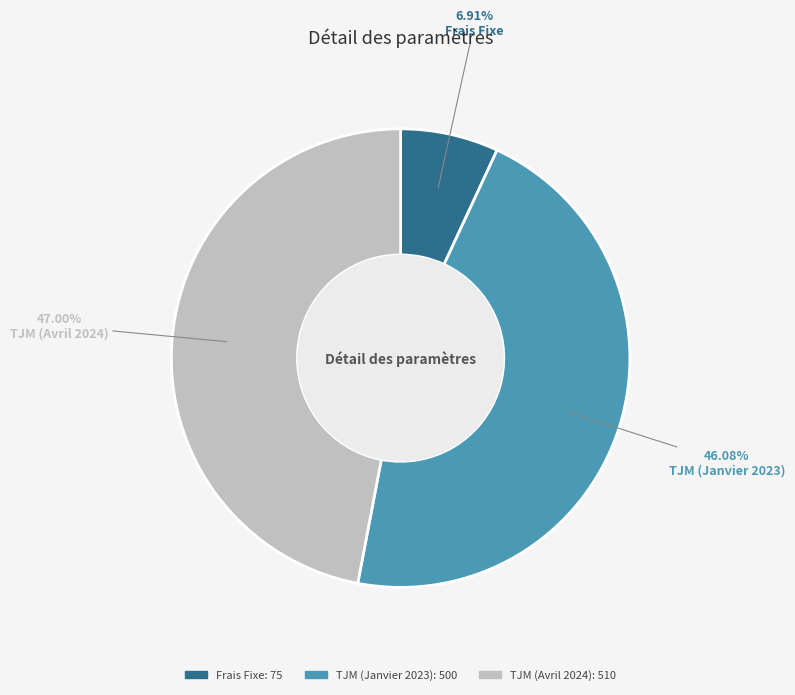

Is Frais Fixe the majority of the pie?

No